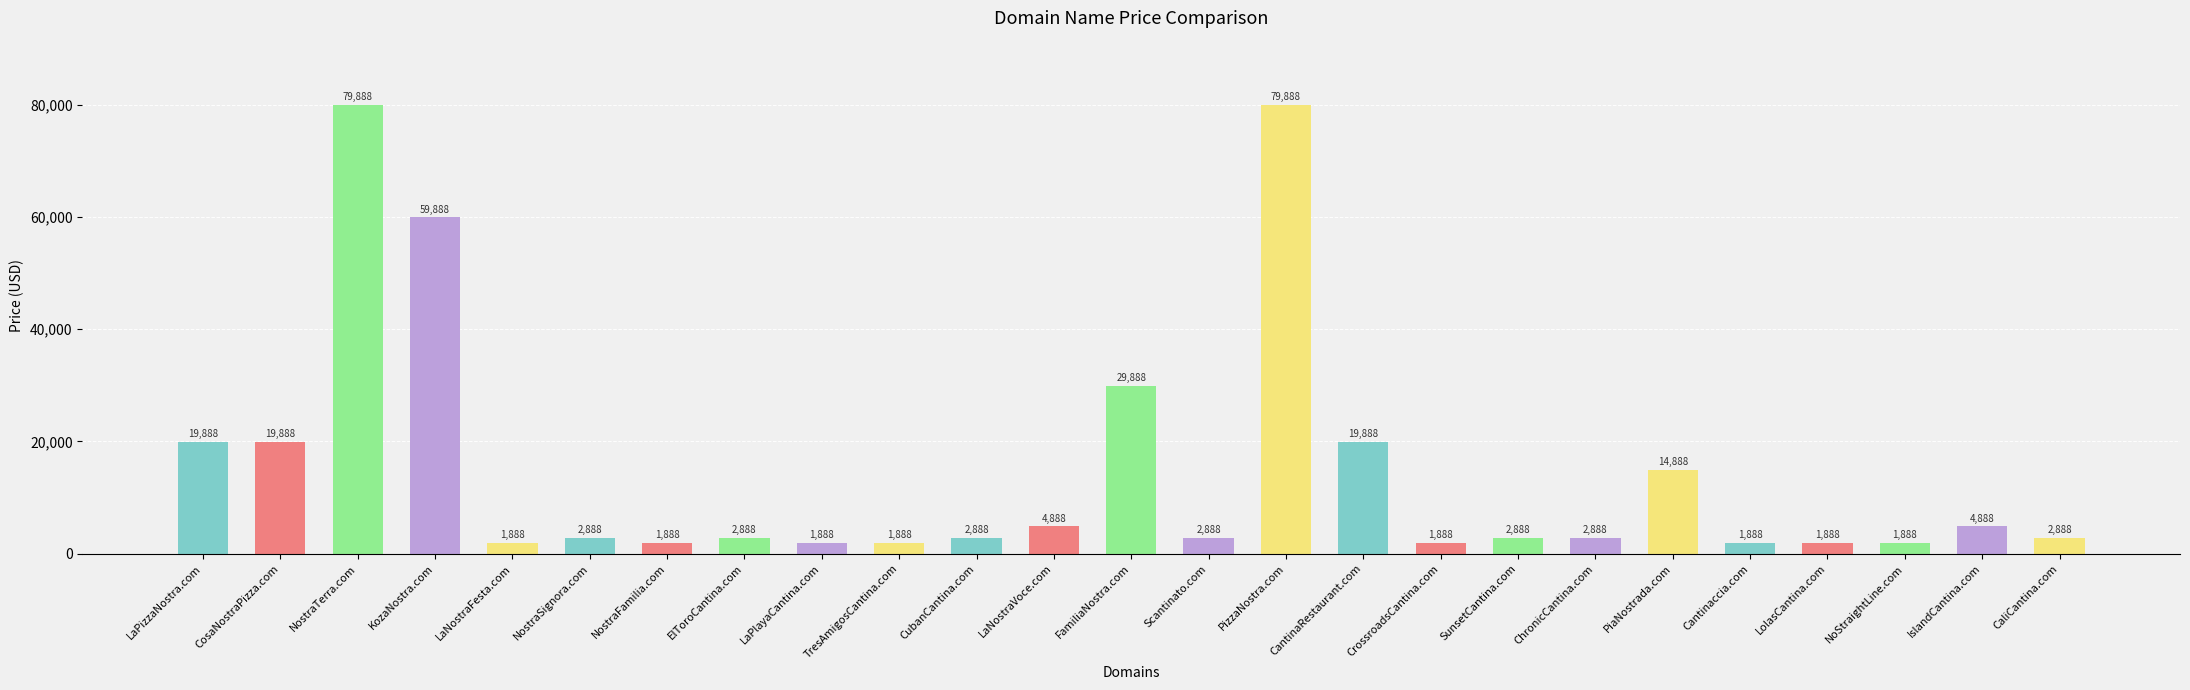

Reading left to right, list all the values displayed in this chart.

LaPizzaNostra.com=19888	CosaNostraPizza.com=19888	NostraTerra.com=79888	KozaNostra.com=59888	LaNostraFesta.com=1888	NostraSignora.com=2888	NostraFamilia.com=1888	ElToroCantina.com=2888	LaPlayaCantina.com=1888	TresAmigosCantina.com=1888	CubanCantina.com=2888	LaNostraVoce.com=4888	FamiliaNostra.com=29888	Scantinato.com=2888	PizzaNostra.com=79888	CantinaRestaurant.com=19888	CrossroadsCantina.com=1888	SunsetCantina.com=2888	ChronicCantina.com=2888	PiaNostrada.com=14888	Cantinaccia.com=1888	LolasCantina.com=1888	NoStraightLine.com=1888	IslandCantina.com=4888	CaliCantina.com=2888